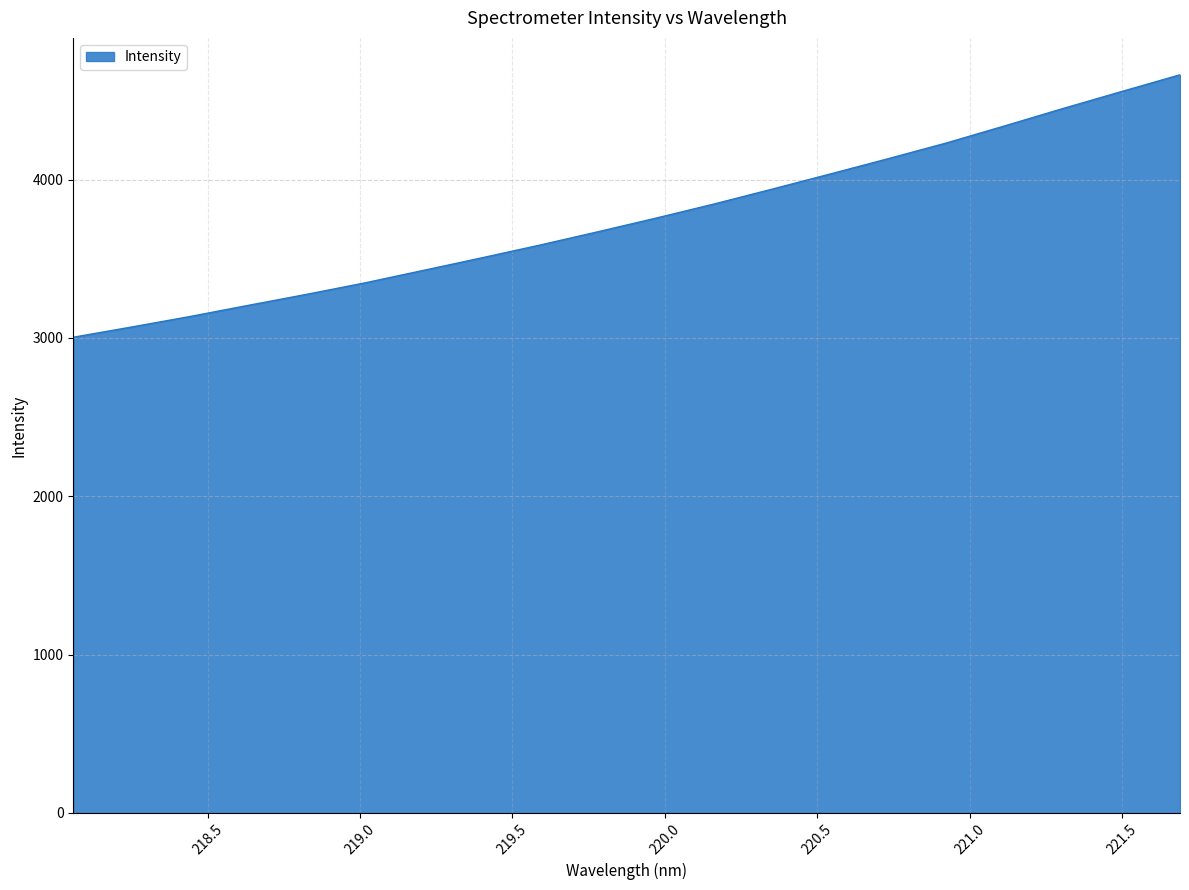

What is the smallest value displayed?

3004.0